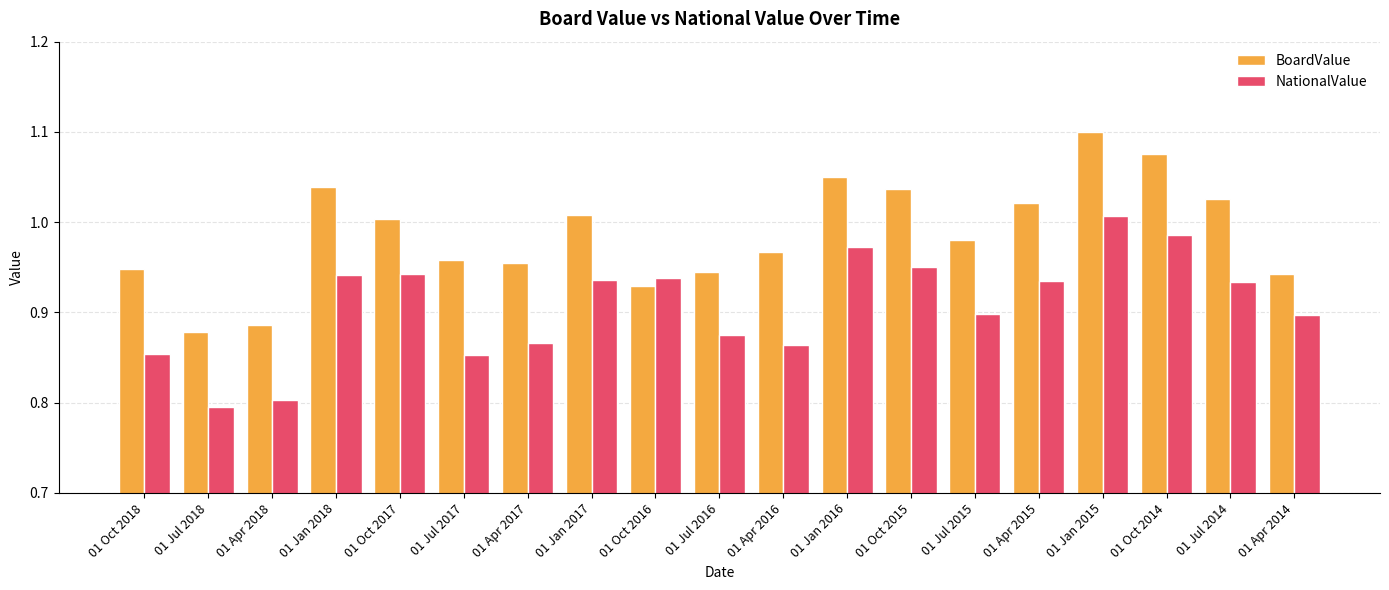

At which category does the chart reach its minimum across all series?

01 Jul 2018